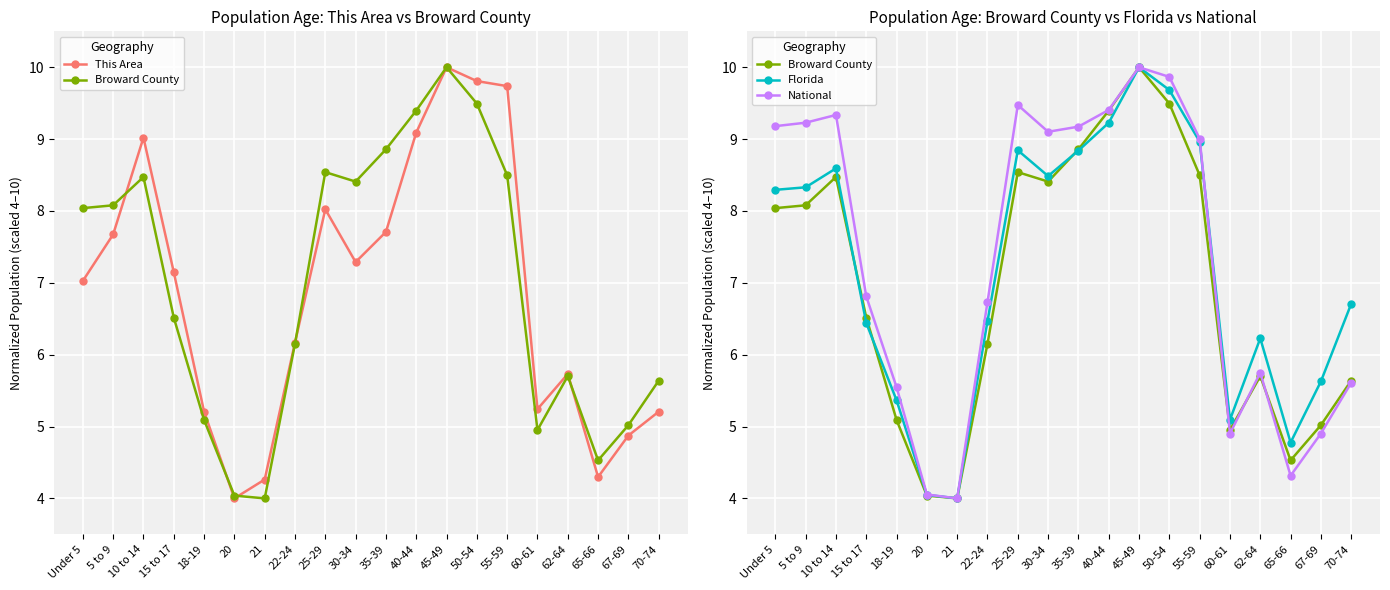

Rank the series by their maximum value, from lowest to highest.

This Area, Broward County, Florida, National